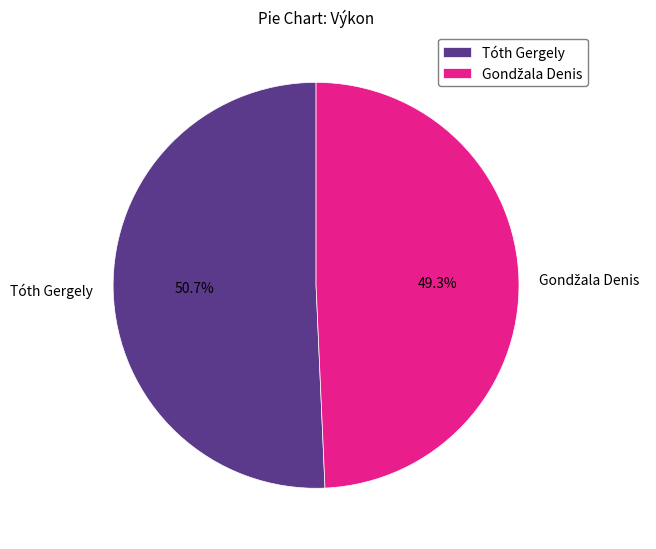

What is the largest slice in the pie chart?

Tóth Gergely